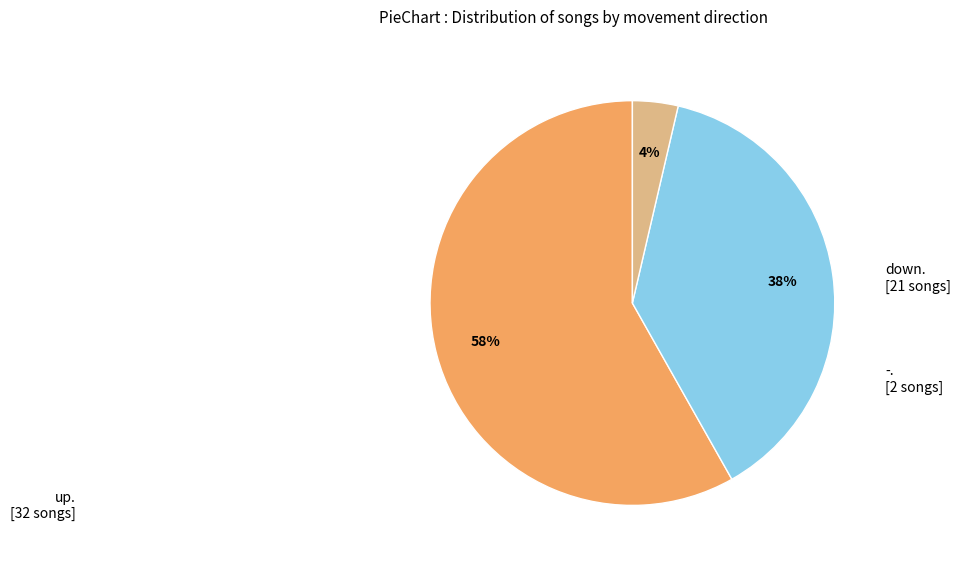

To the nearest percent, what is the average slice percentage?

33%